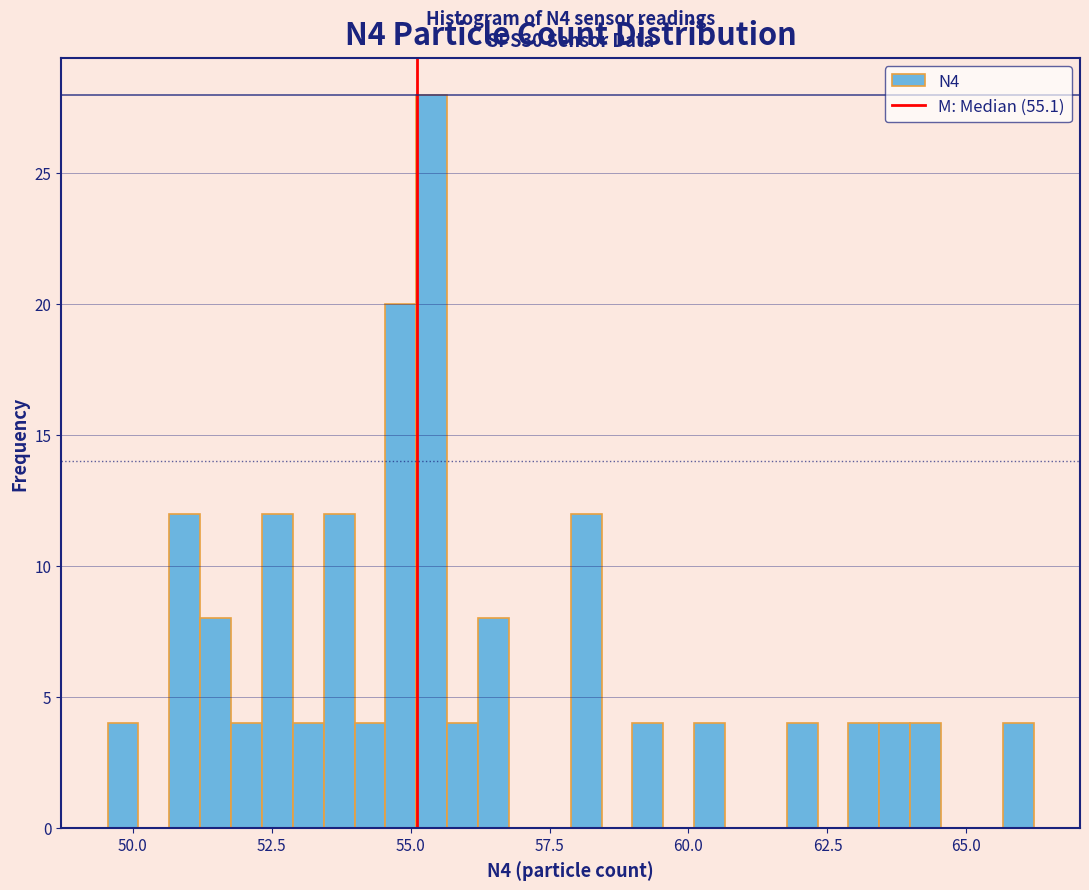

Read against the x-axis, roughly where is the centre of the tallest bar?

55.5